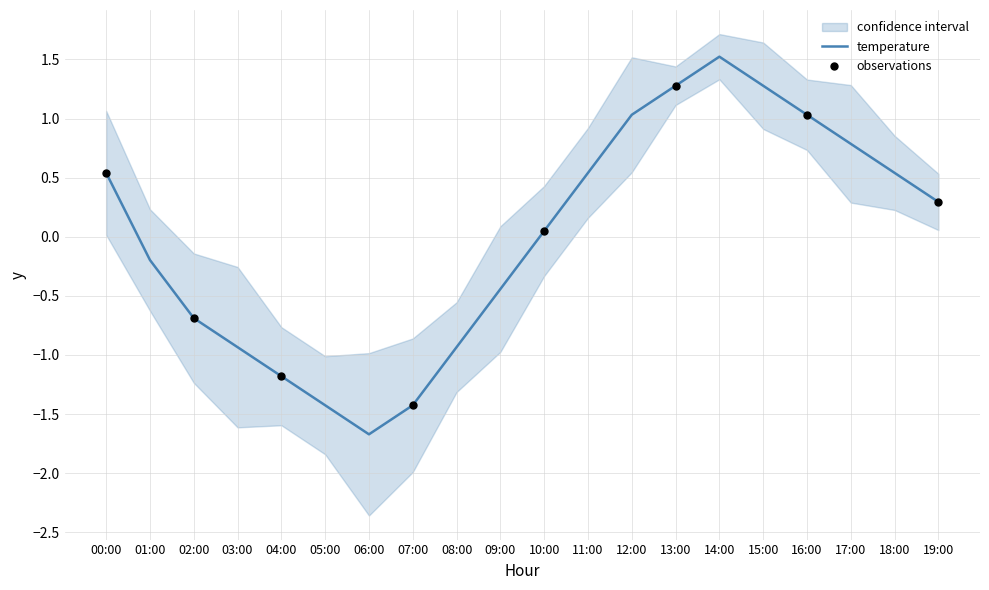

Between 14:00 and 19:00, which is larger?

14:00